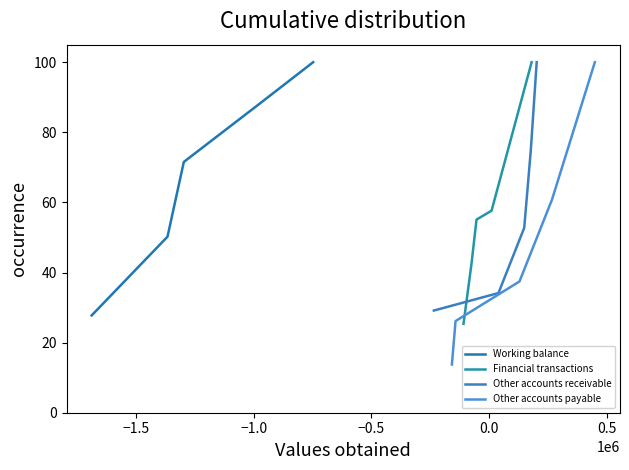

What is the maximum value for Working balance?

100.0